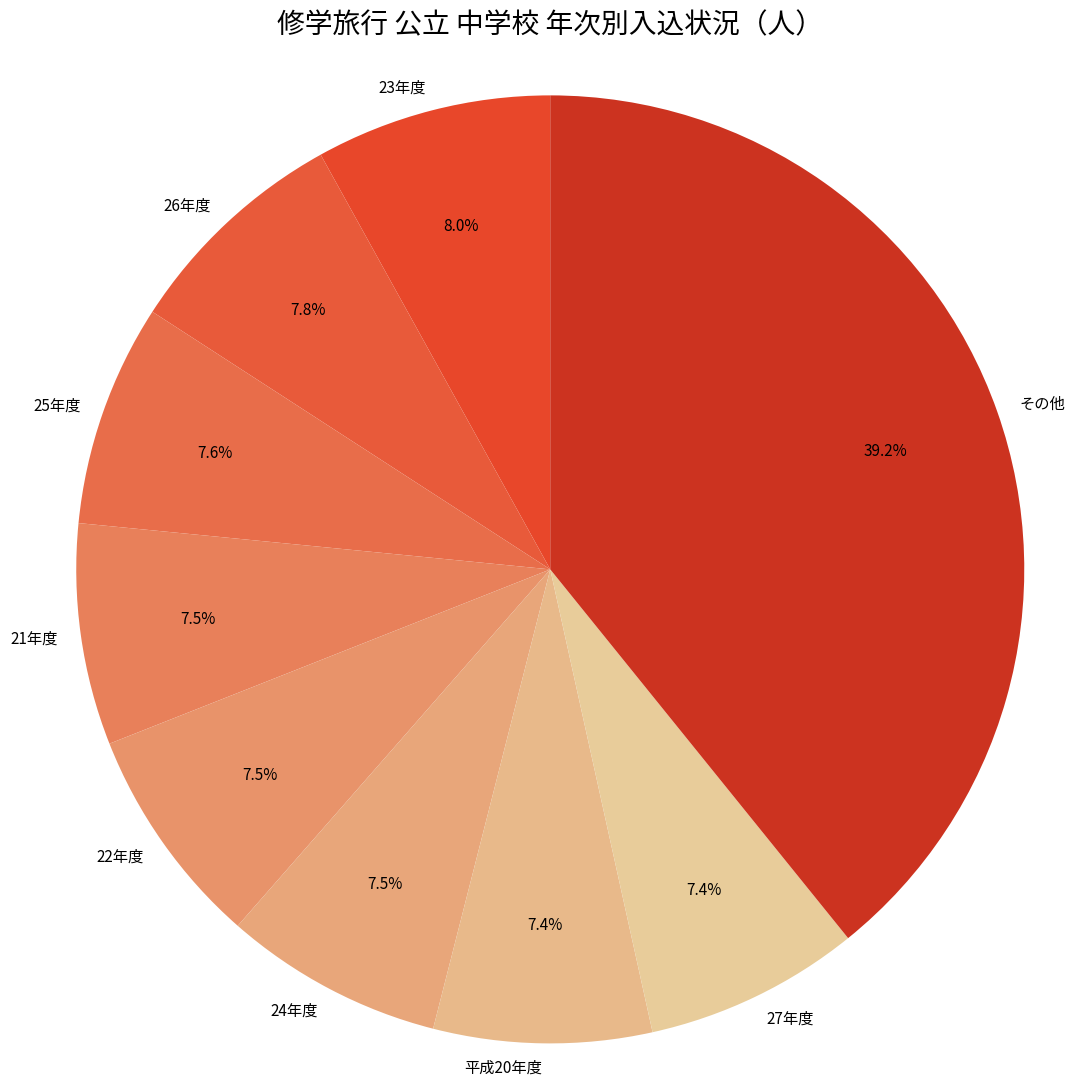

Approximately how many times larger is the value at その他 compared to 27年度?

5.3